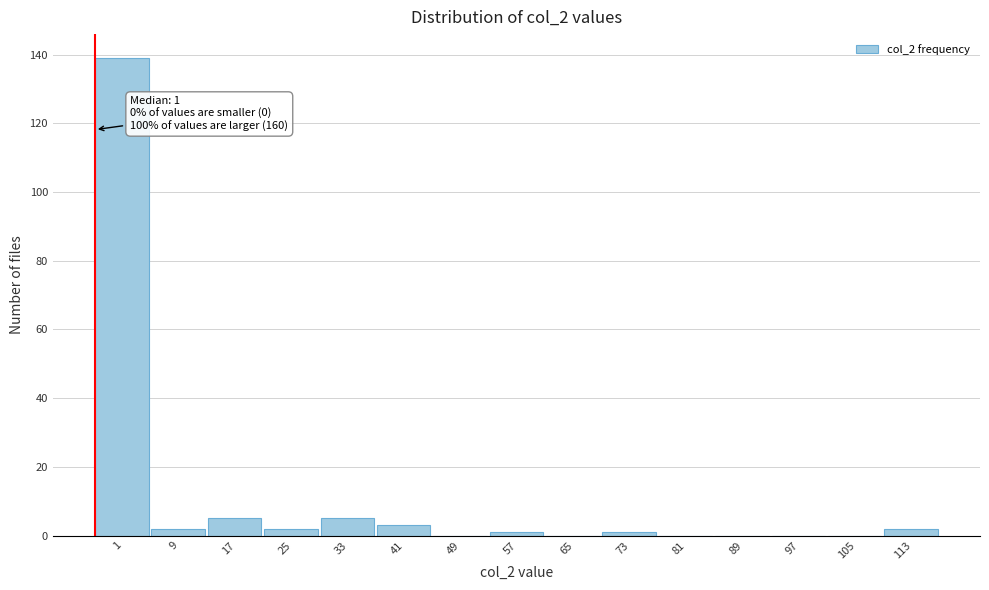

Reading left to right, extract all data points from this chart.

1=139	9=2	17=5	25=2	33=5	41=3	49=0	57=1	65=0	73=1	81=0	89=0	97=0	105=0	113=2